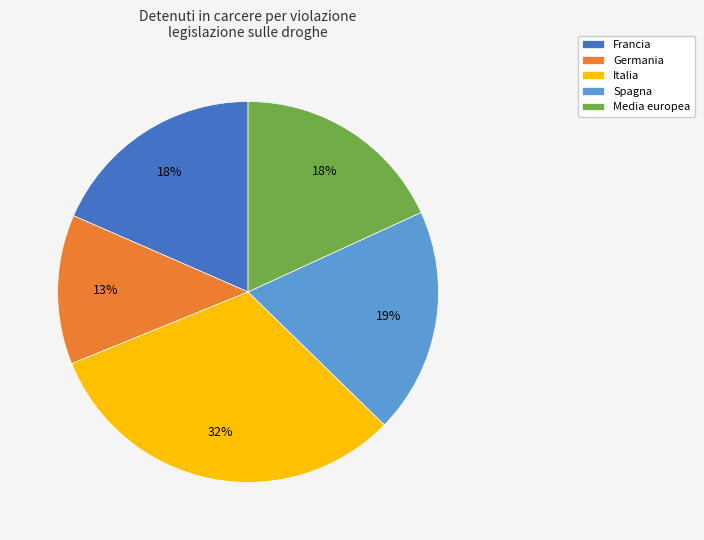

Which slice is the smallest?

Germania